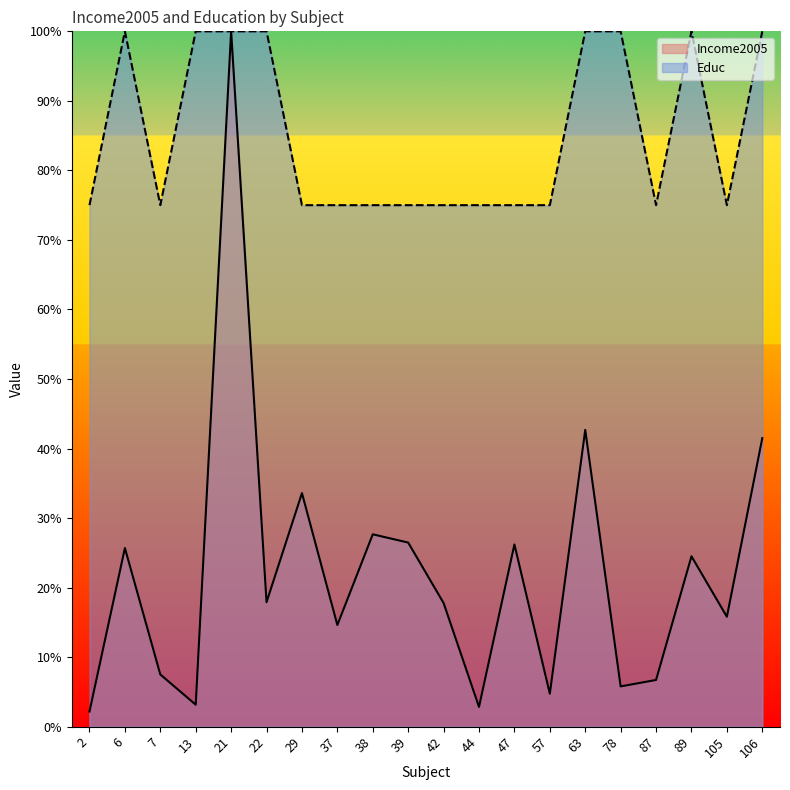

At 44, list the series in order from smallest to largest.

Income2005, Educ